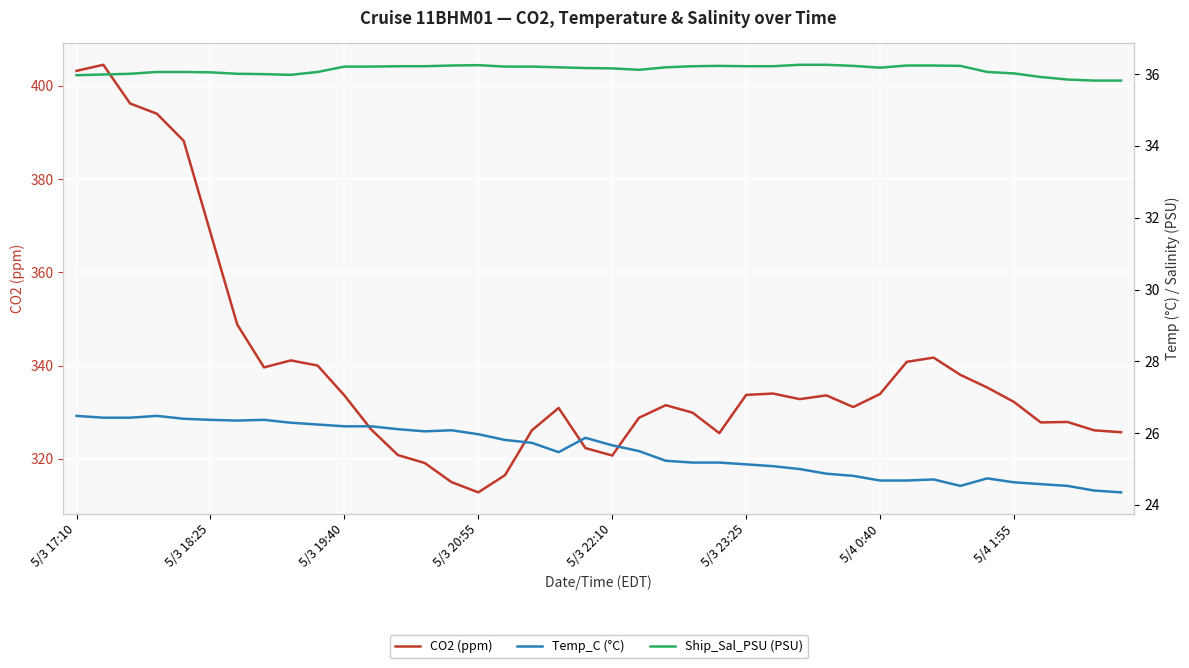

At which label does CO2 (ppm) reach its minimum?

5/3 20:55